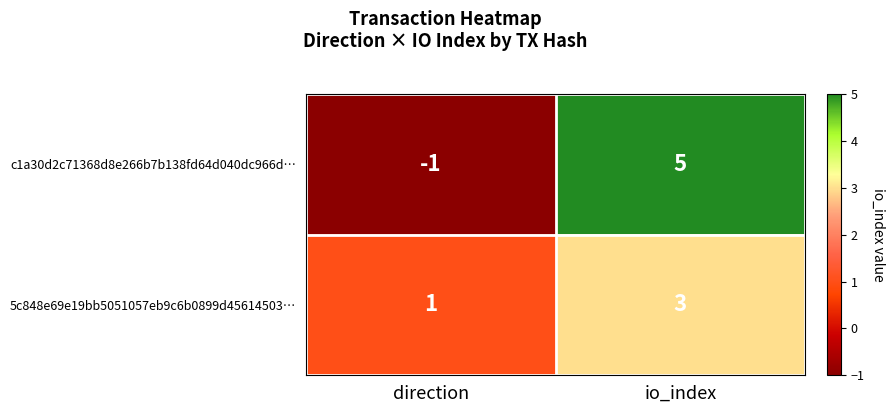

What is the difference between the maximum and minimum values in the c1a30d2c71368d8e266b7b138fd64d040dc966d… series?

6